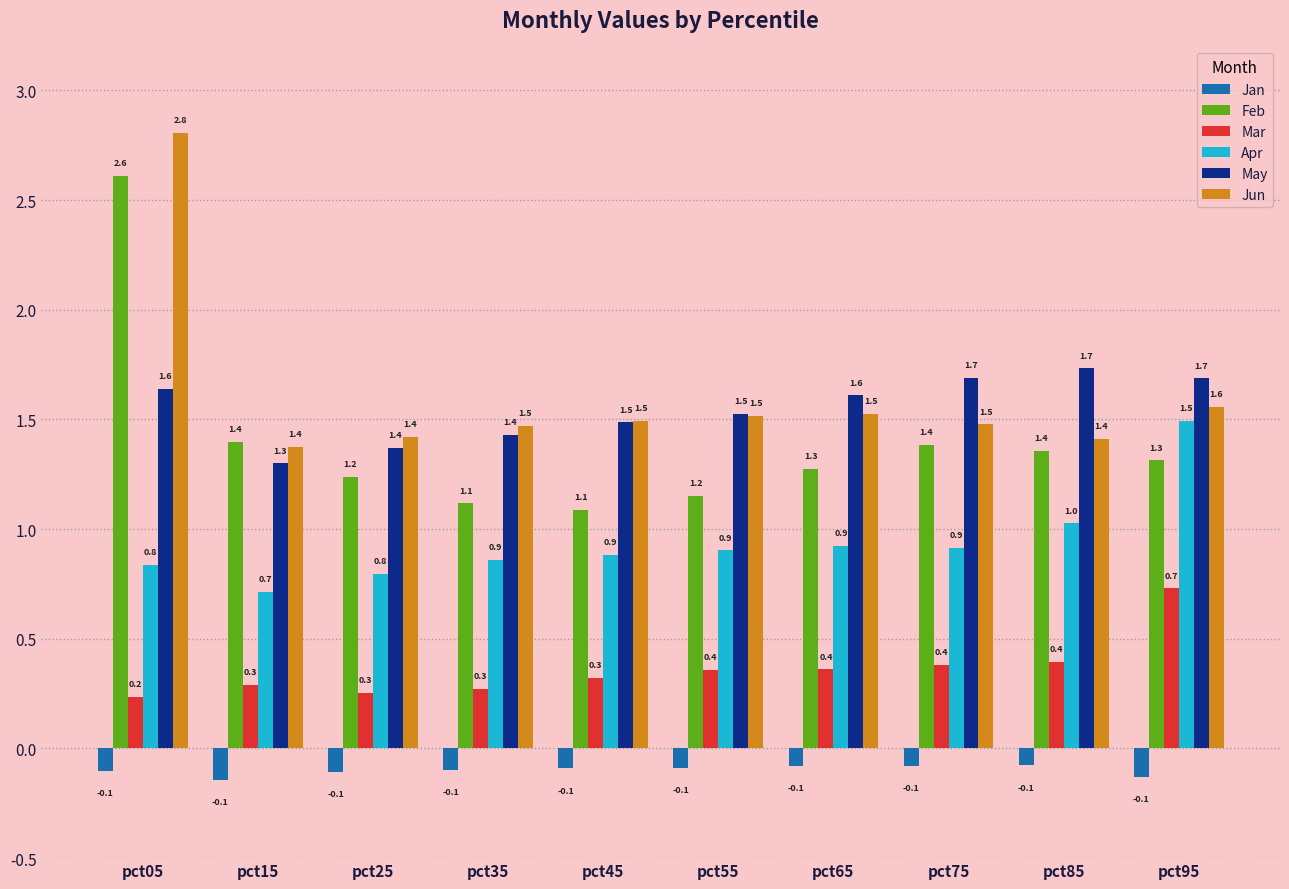

Is it true that Apr equals 0.5 at pct45?

False